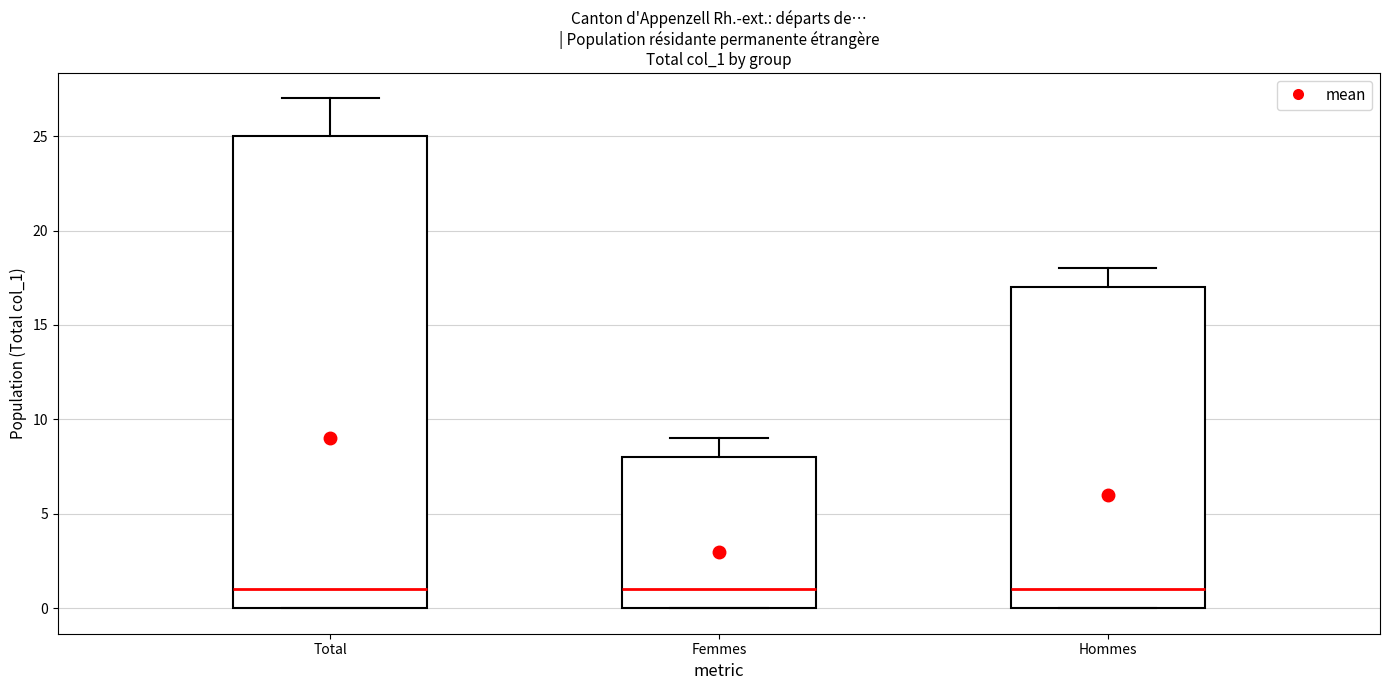

Which box is the tallest, from its lower edge to its upper edge?

Total